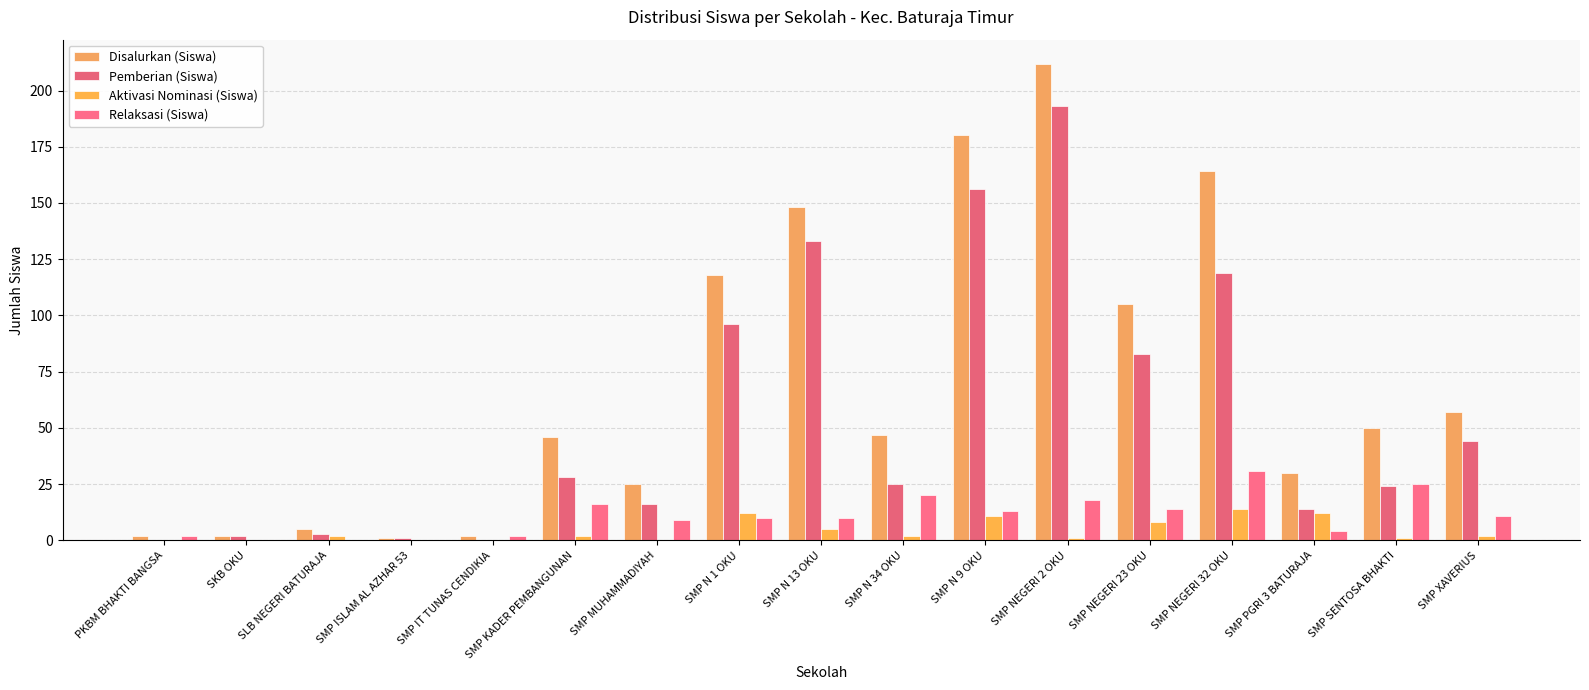

Is it true that Relaksasi (Siswa) equals 14 at SMP NEGERI 23 OKU?

True